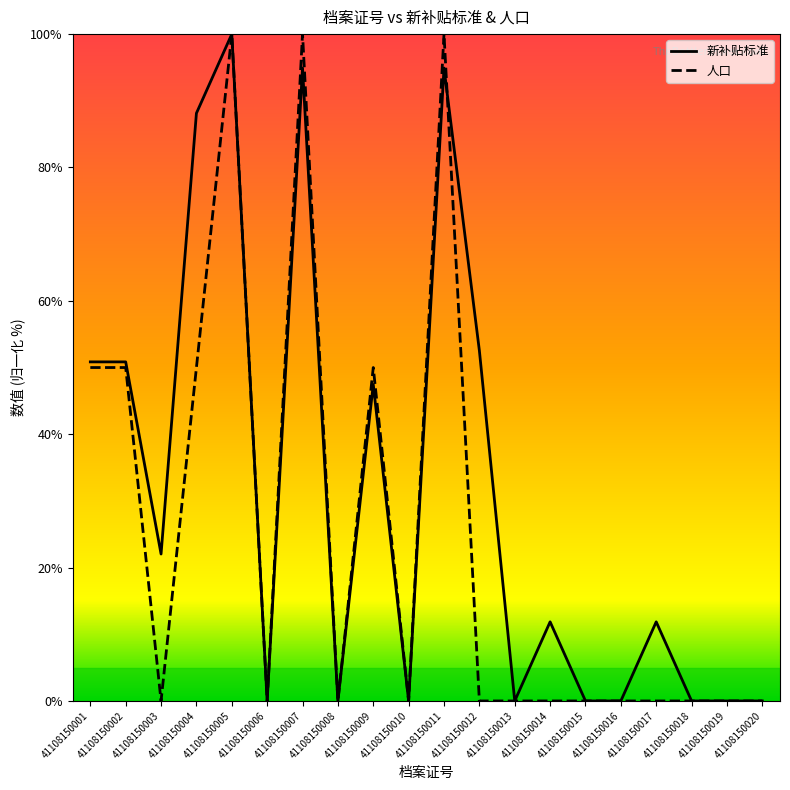

Which series has the largest range (max minus min)?

新补贴标准